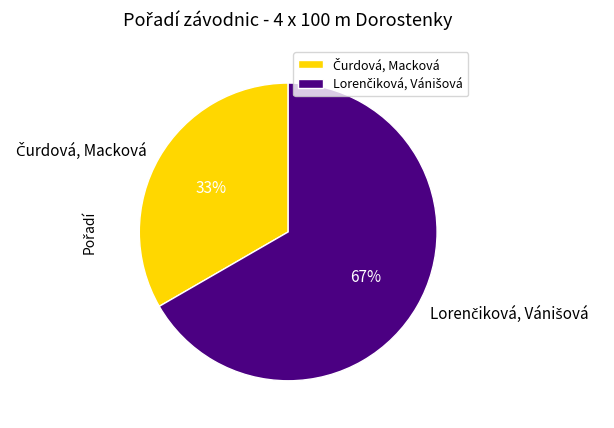

How many slices are in this pie chart?

2